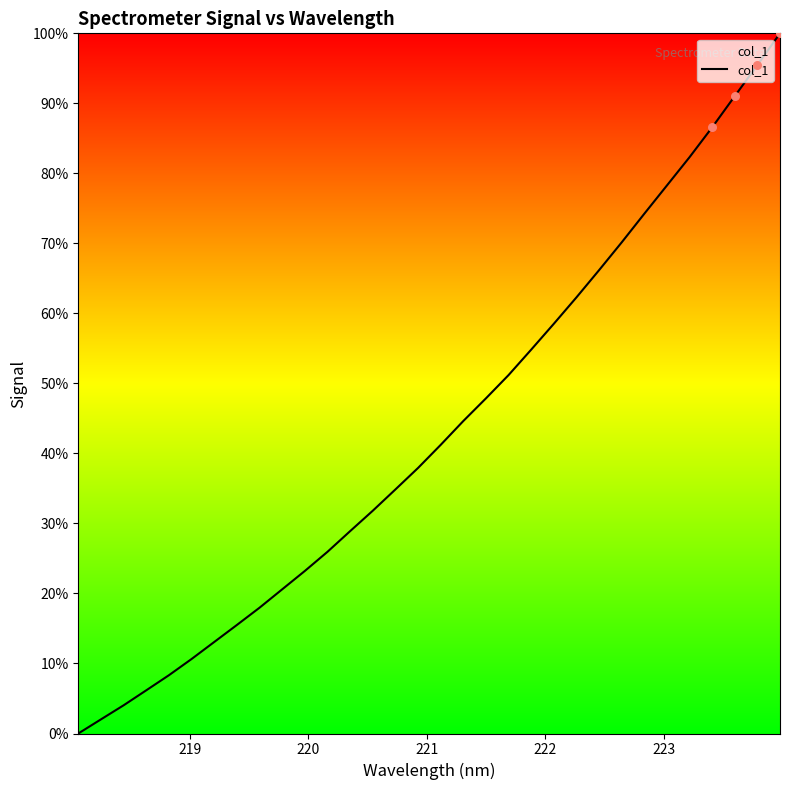

What is the maximum value shown in the chart?

100.0